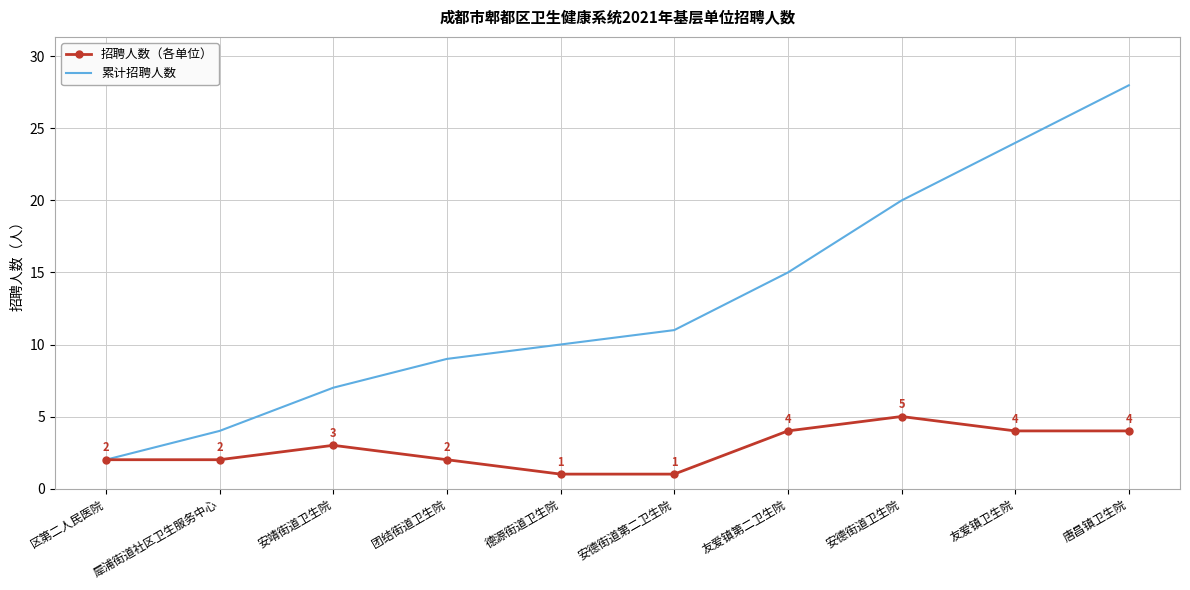

What value does the 累计招聘人数 series have at 友爱镇卫生院?

24